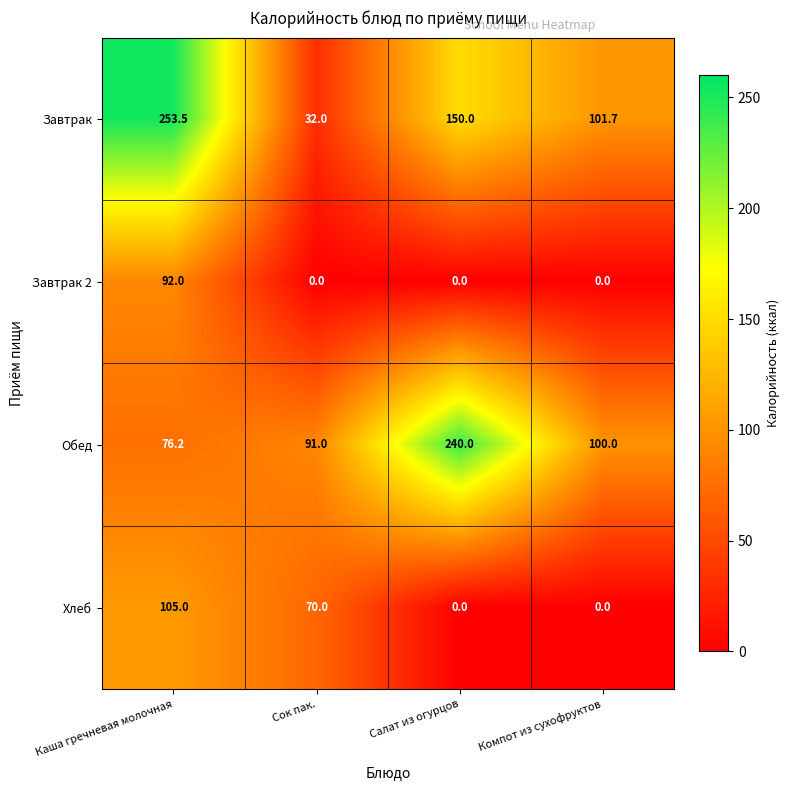

Which category has the lowest value in the Обед series?

Каша гречневая молочная